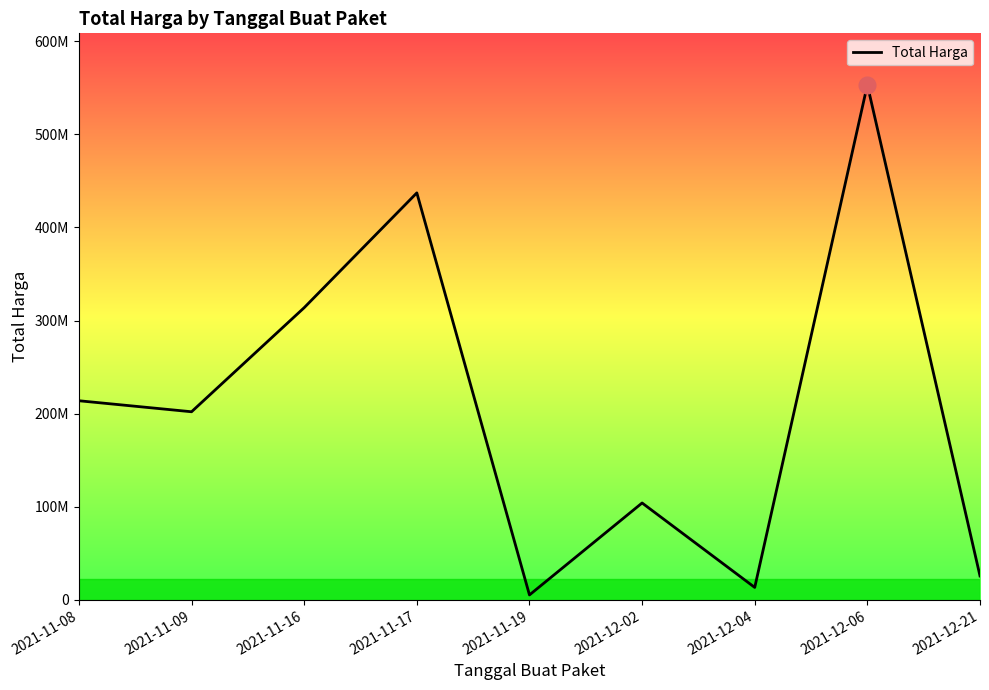

What is the sum of the values at 2021-12-21 and 2021-12-06?

578756340